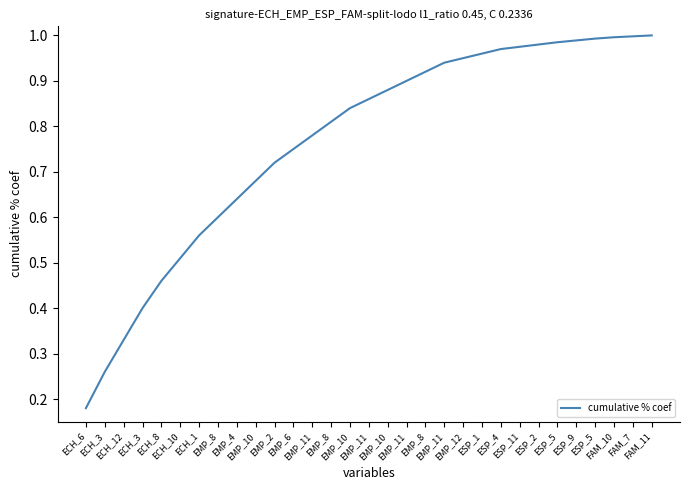

True or false: the data shows 1.0 at ESP_5.

True